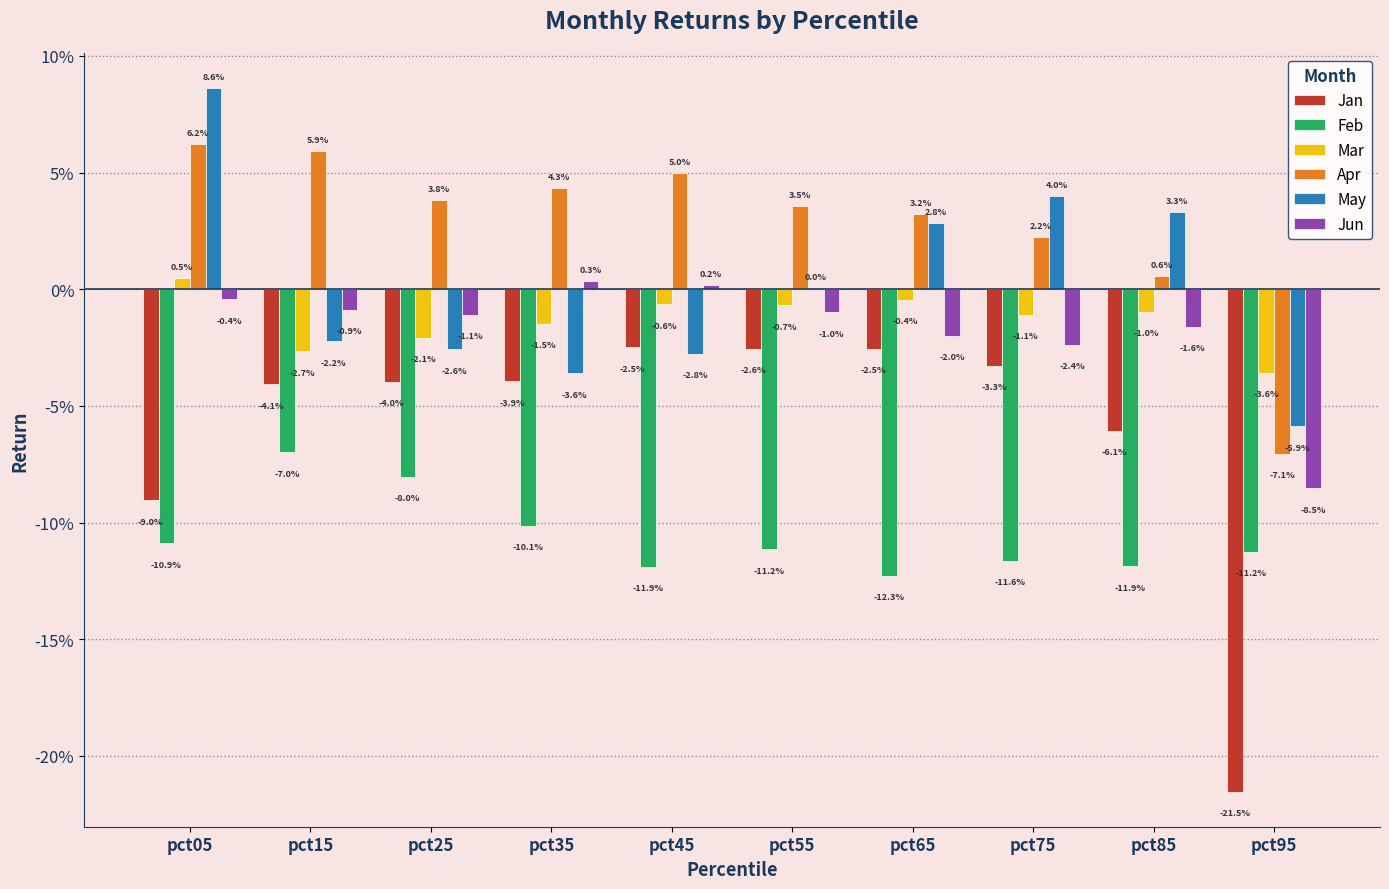

What are all the series names shown in the legend?

Jan, Feb, Mar, Apr, May, Jun